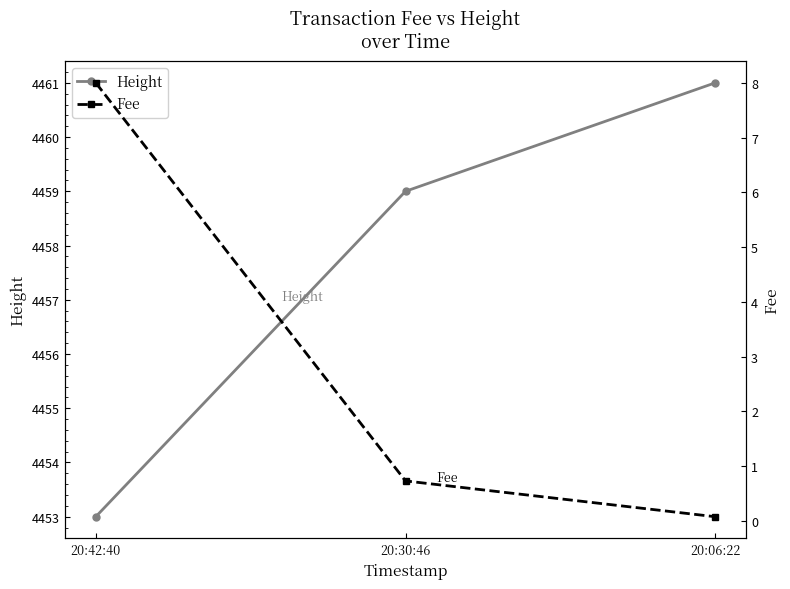

Is the value of Fee at 20:30:46 greater than the value of Height at 20:42:40?

No